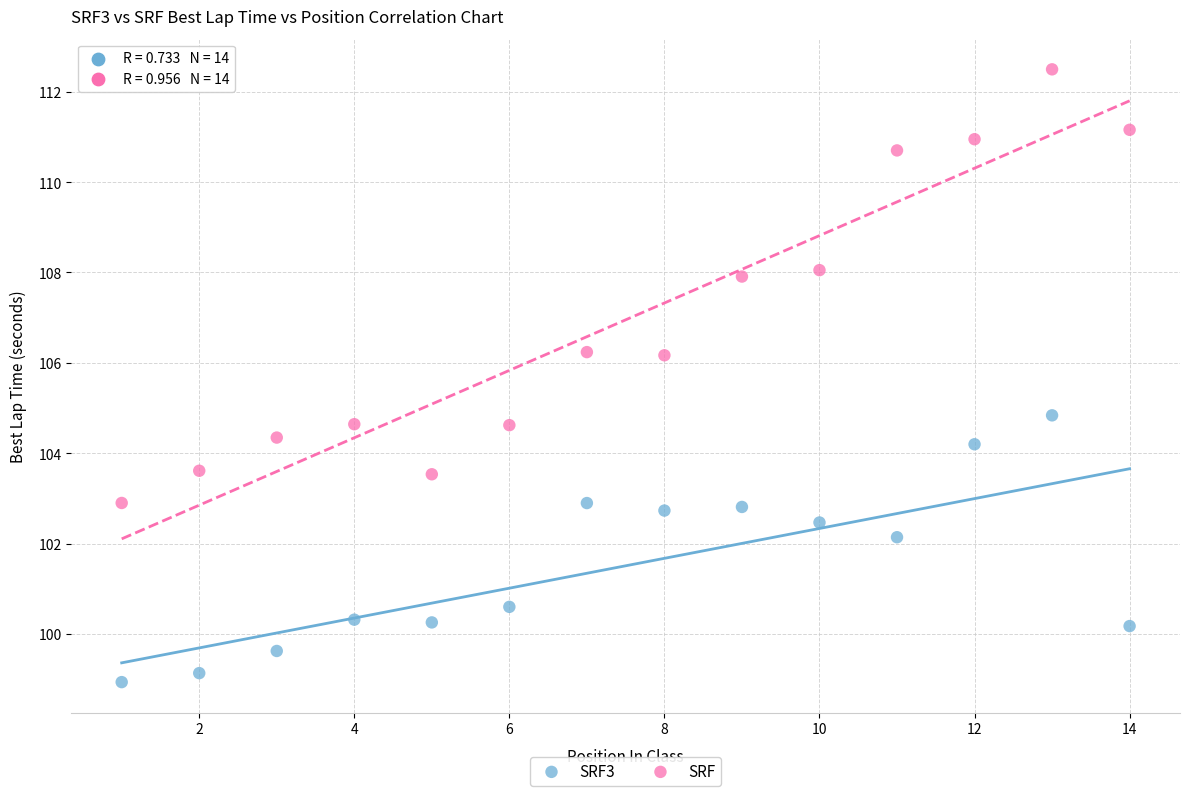

Which series reaches the minimum Y coordinate?

SRF3